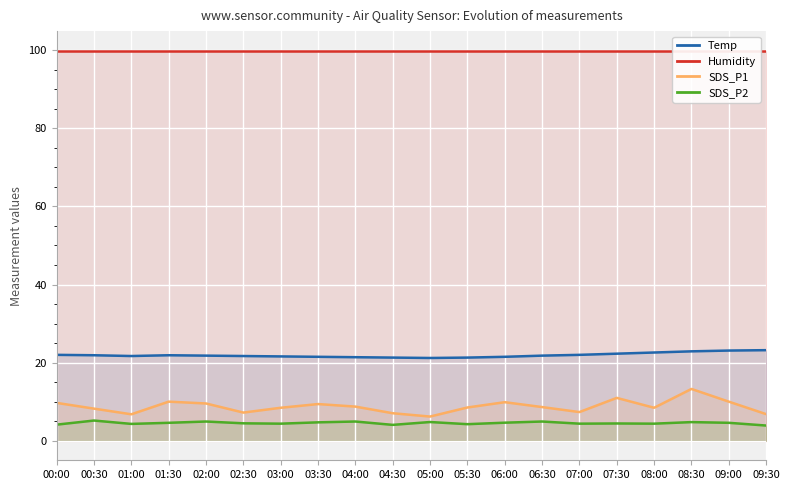

How many values in the SDS_P2 series exceed 4?

19